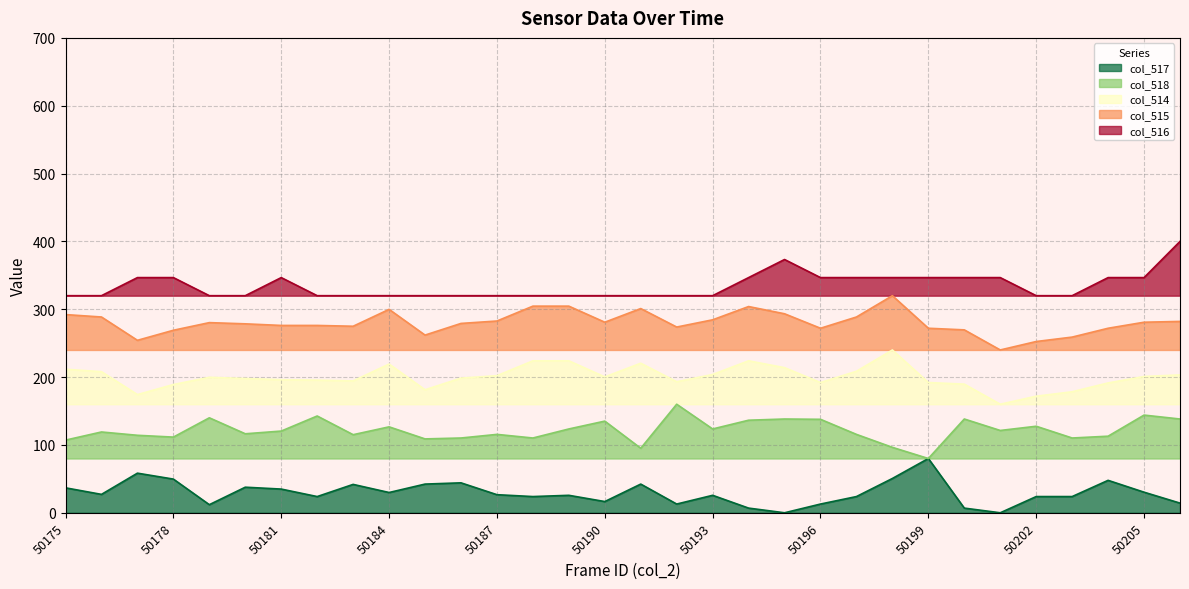

True or false: col_514 and col_517 intersect in this chart.

False